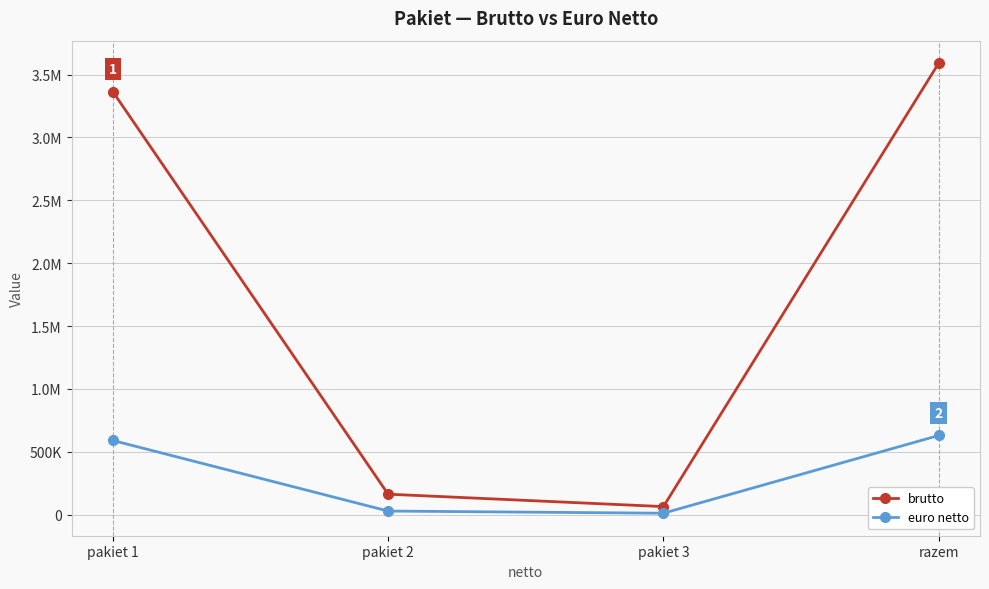

Does the chart have visible grid lines?

Yes